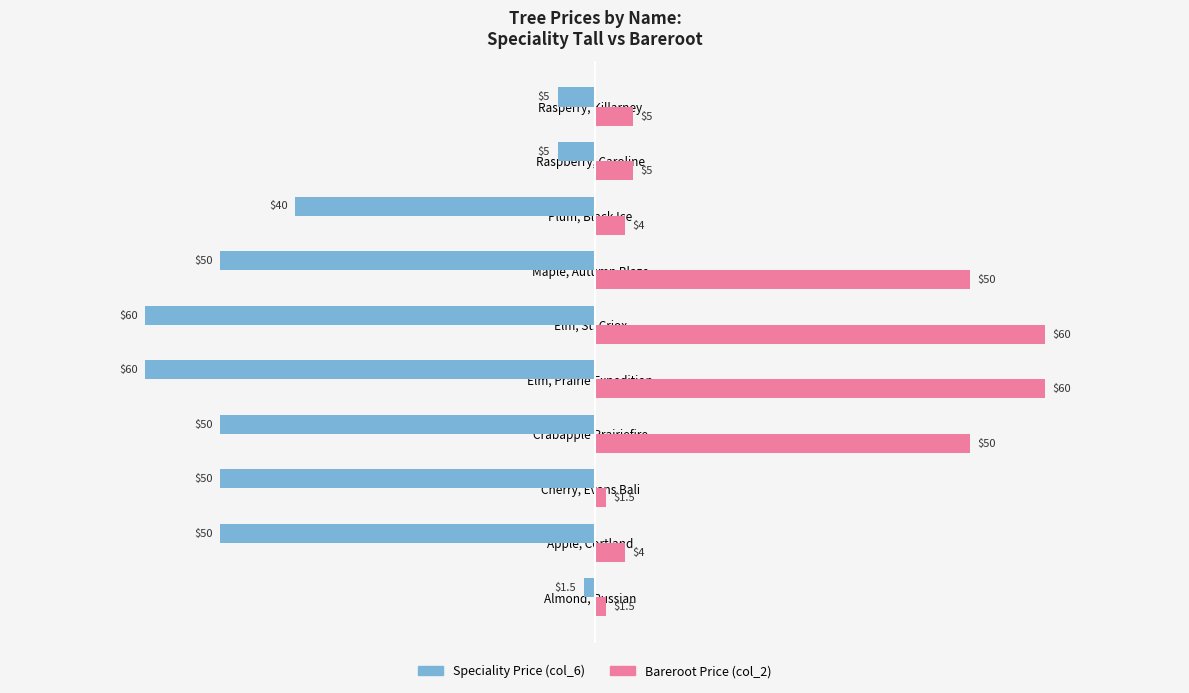

Rank the series by their average value, from highest to lowest.

Bareroot Price (col_2), Speciality Price (col_6)